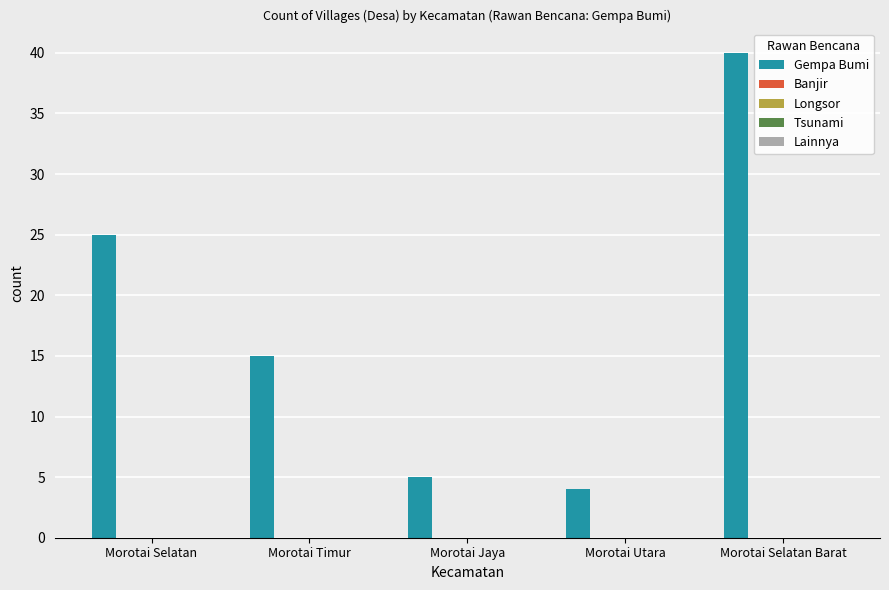

How many data points does each series have?

5